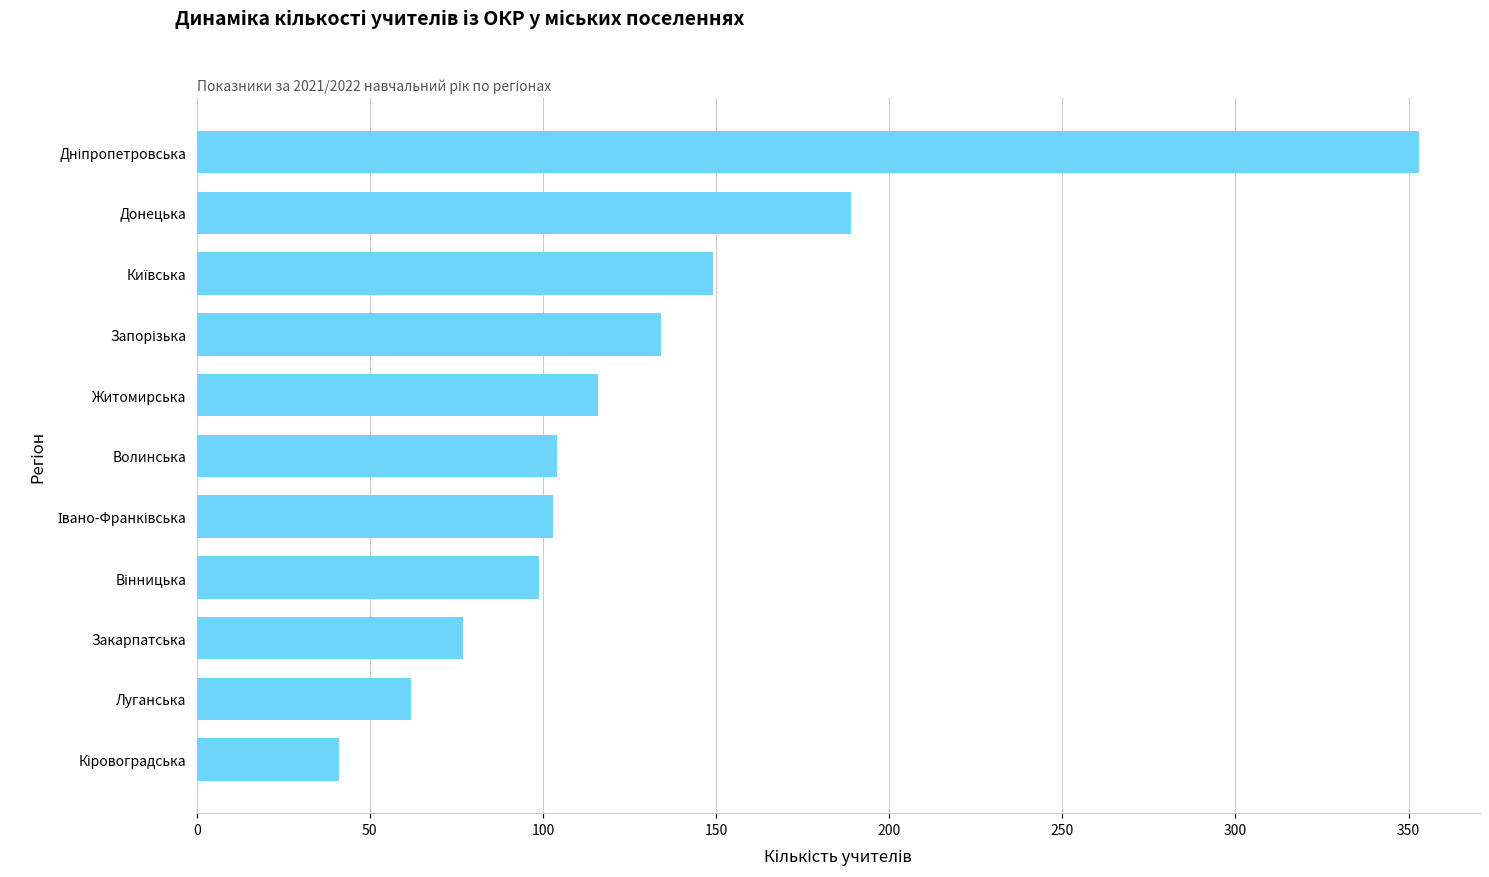

What value does the data have at Донецька, to the nearest 10?

190